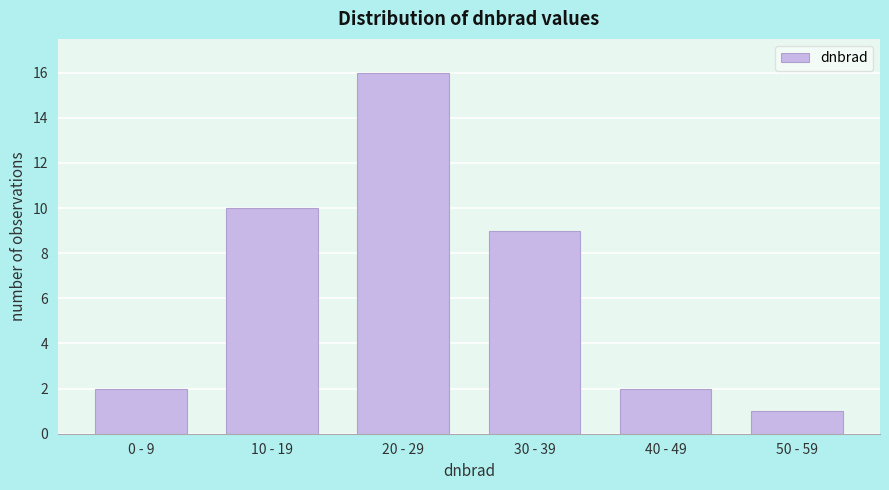

Reading left to right, what are all the values shown in this chart?

2	10	16	9	2	1